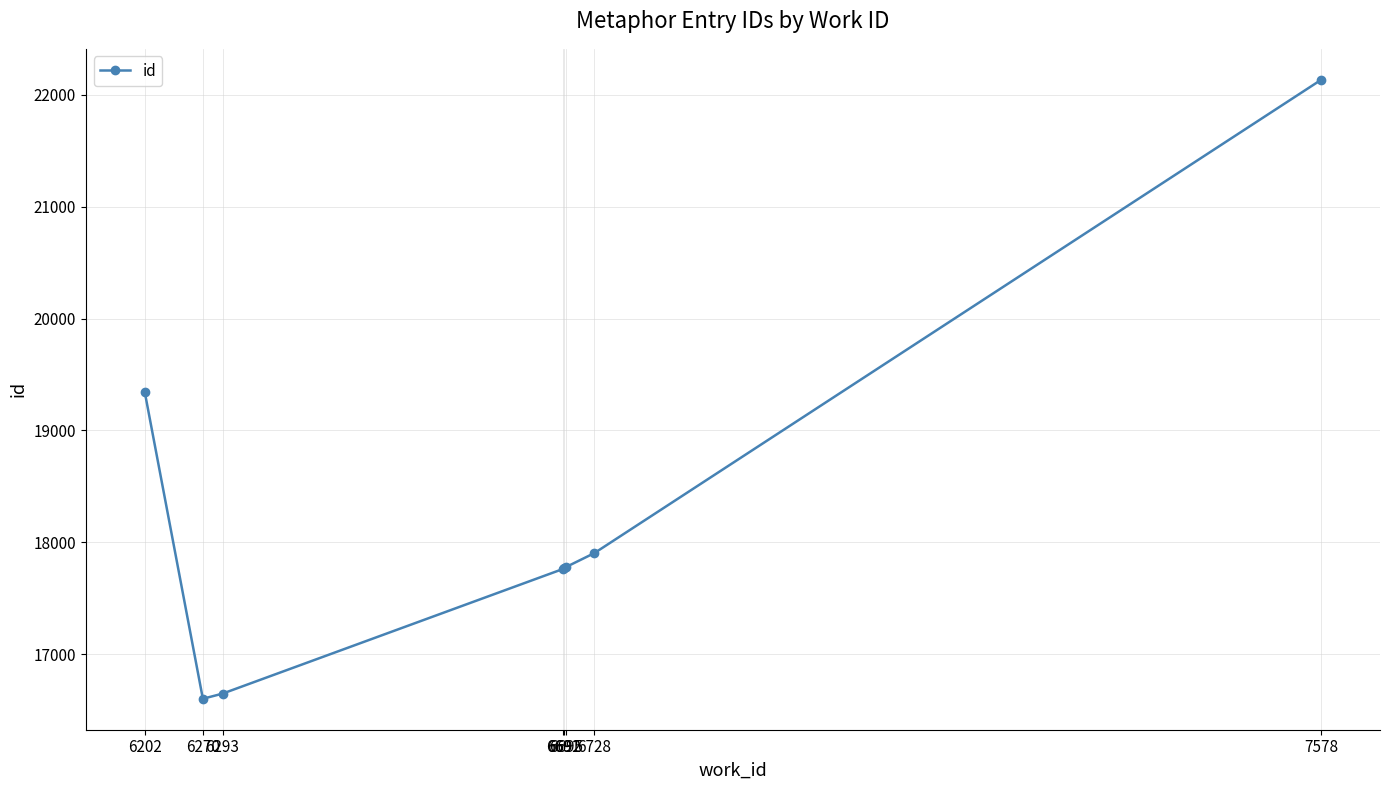

What is the sum of the values at 6270 and 6692?

34371